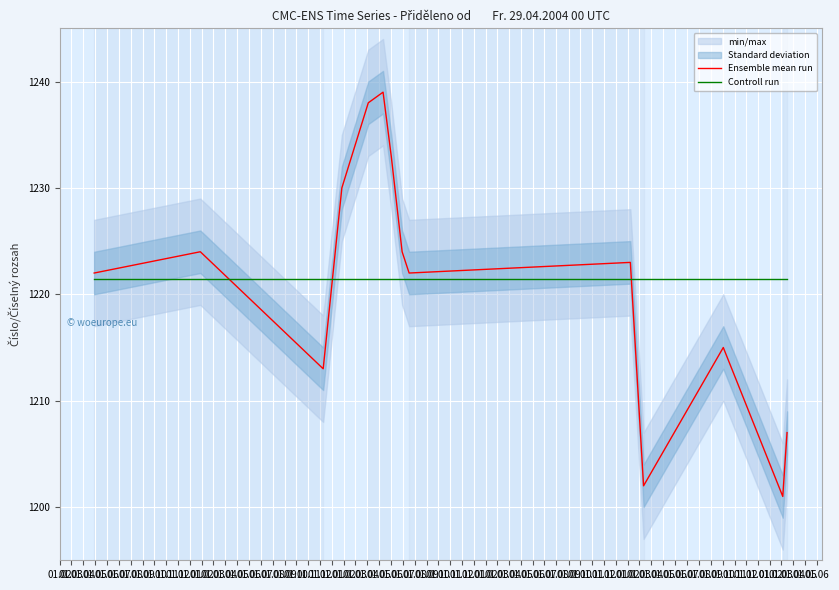

How many interior local peaks does the Ensemble mean run series have?

4